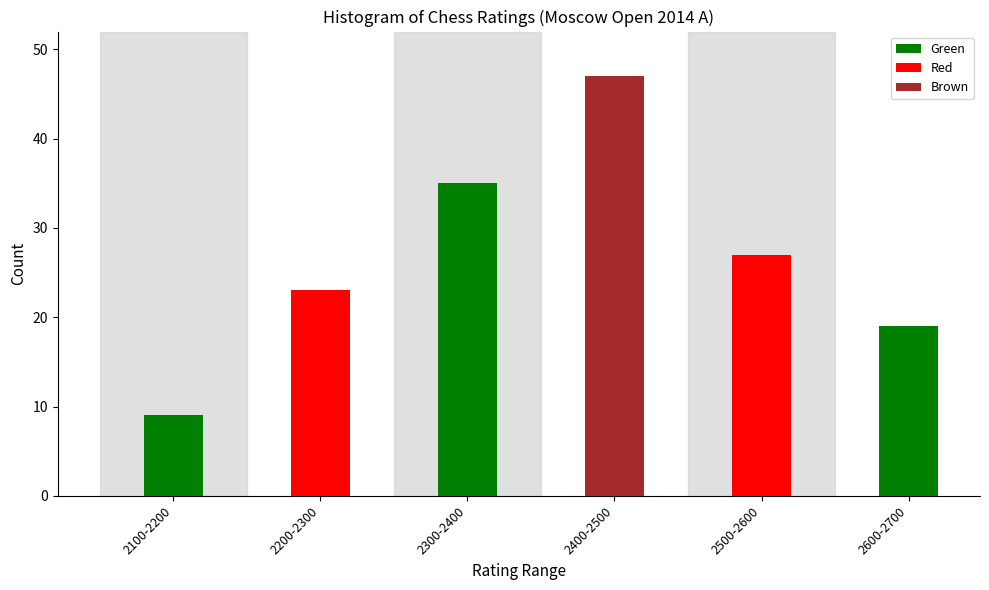

Reading left to right, transcribe all the data shown in this chart.

2100-2200=9	2200-2300=23	2300-2400=35	2400-2500=47	2500-2600=27	2600-2700=19